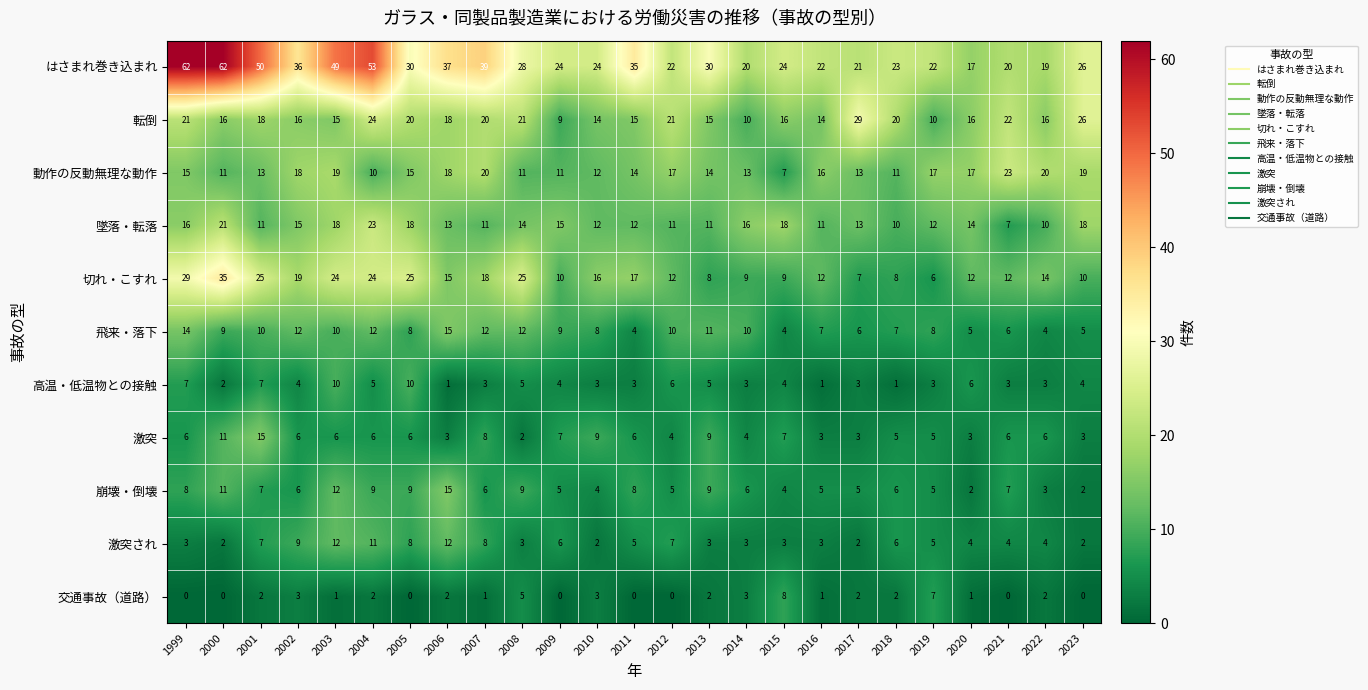

True or false: 飛来・落下 has a value of 5 at 1999.

False